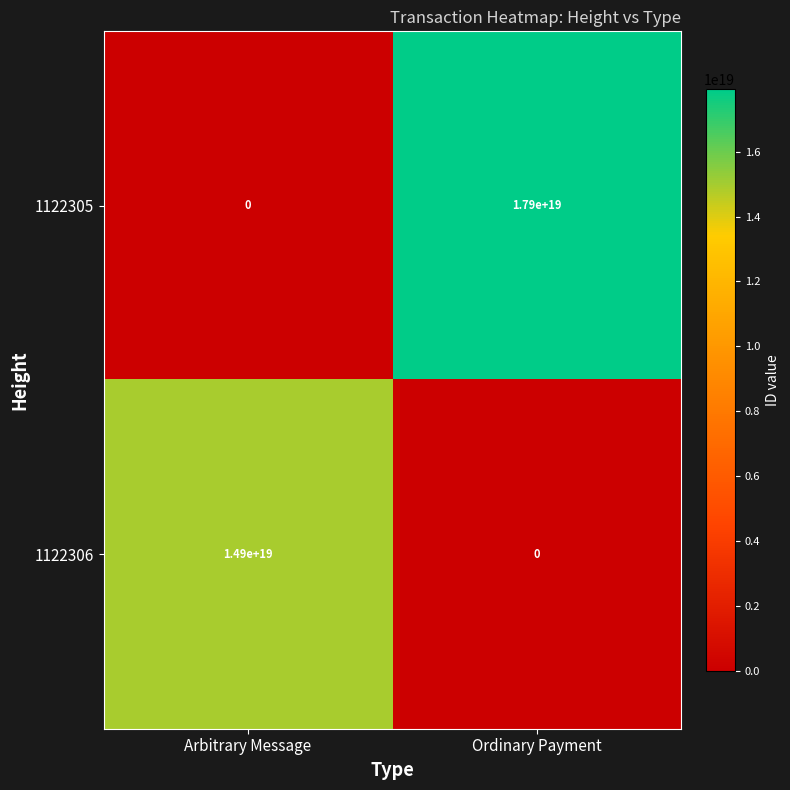

Which series has the widest spread of values?

1122305